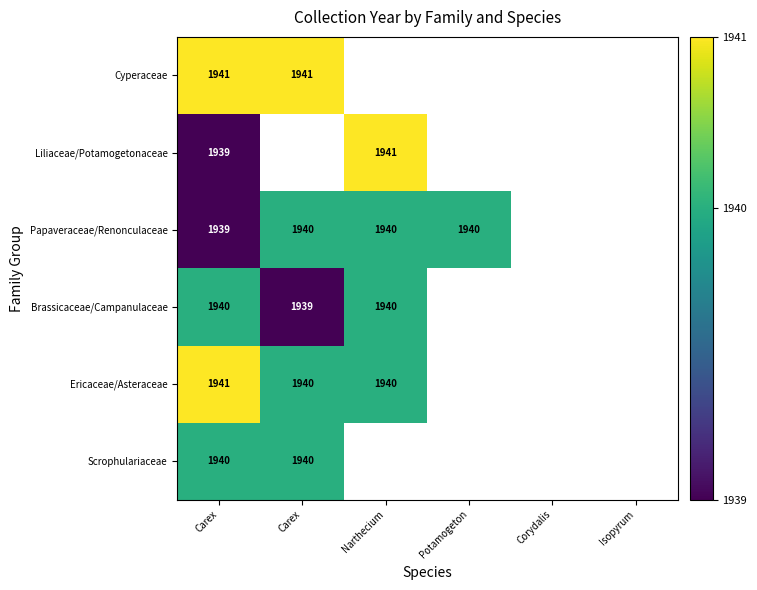

Rank the series by their maximum value, from lowest to highest.

Papaveraceae/Renonculaceae, Brassicaceae/Campanulaceae, Scrophulariaceae, Cyperaceae, Liliaceae/Potamogetonaceae, Ericaceae/Asteraceae